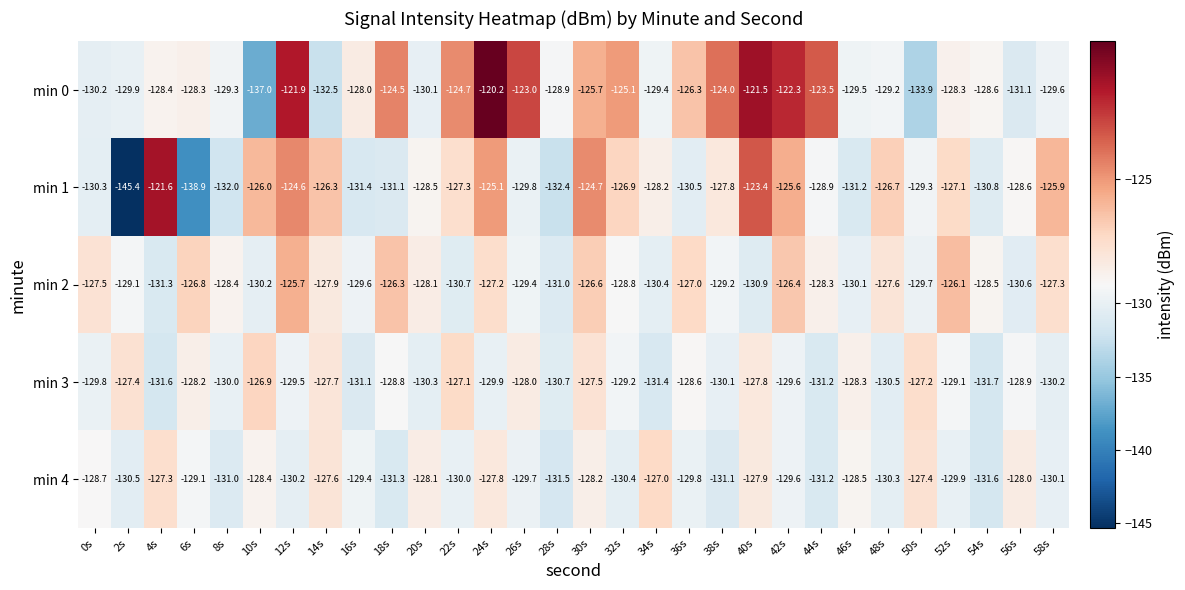

At which label is min 4 closest to -129?

6s